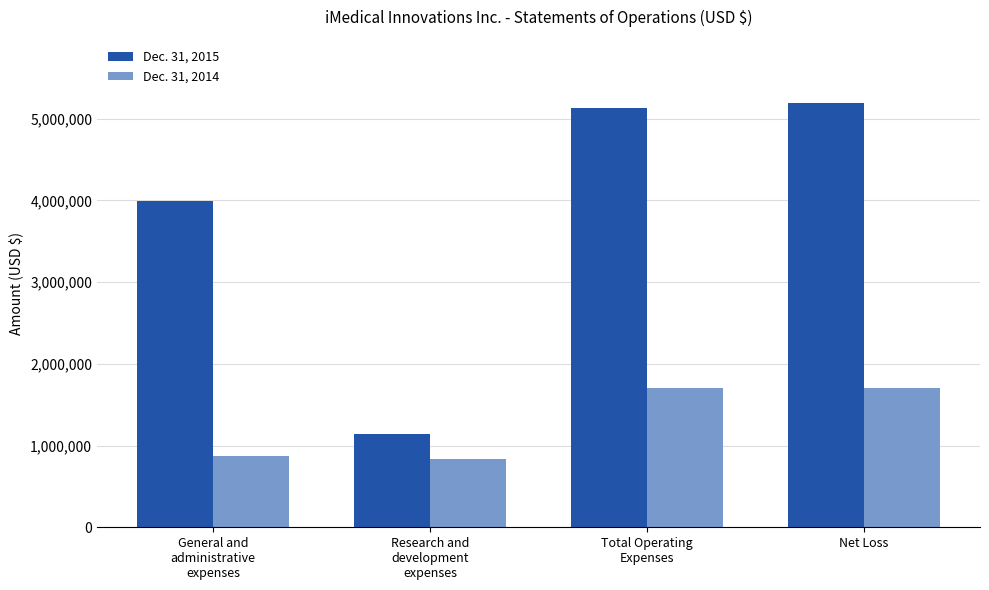

How many values in the Dec. 31, 2014 series are below 1706202?

2